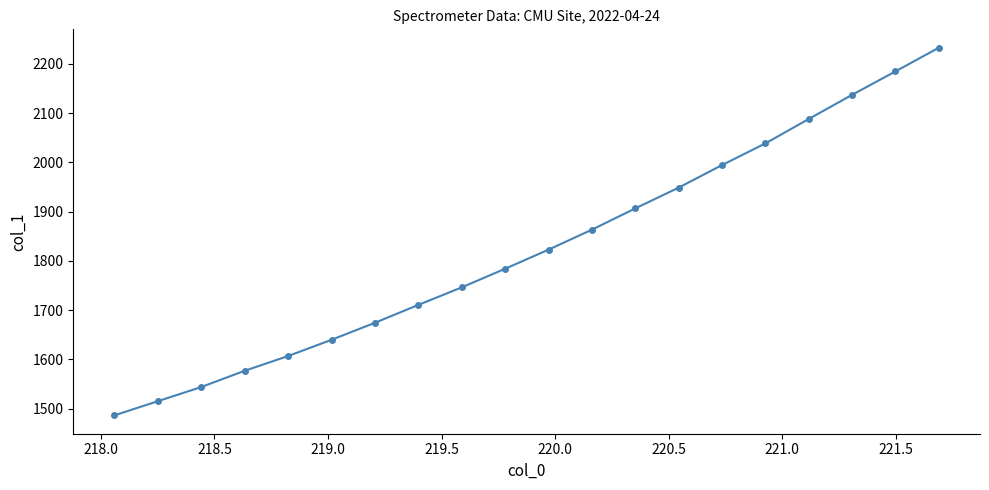

True or false: there are more than 0 points higher than both neighbors.

False